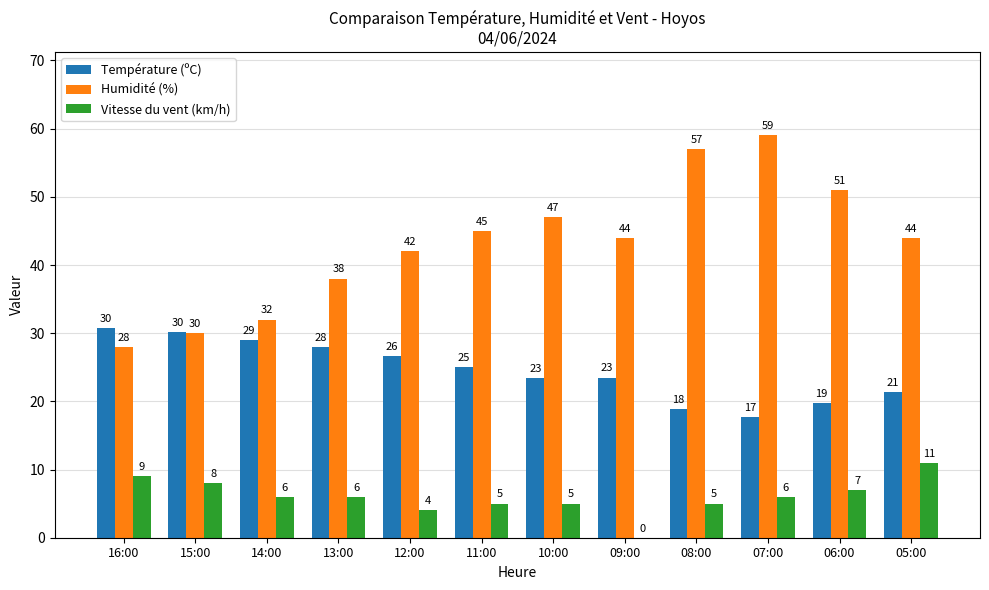

Which label corresponds to the largest value in the chart?

07:00